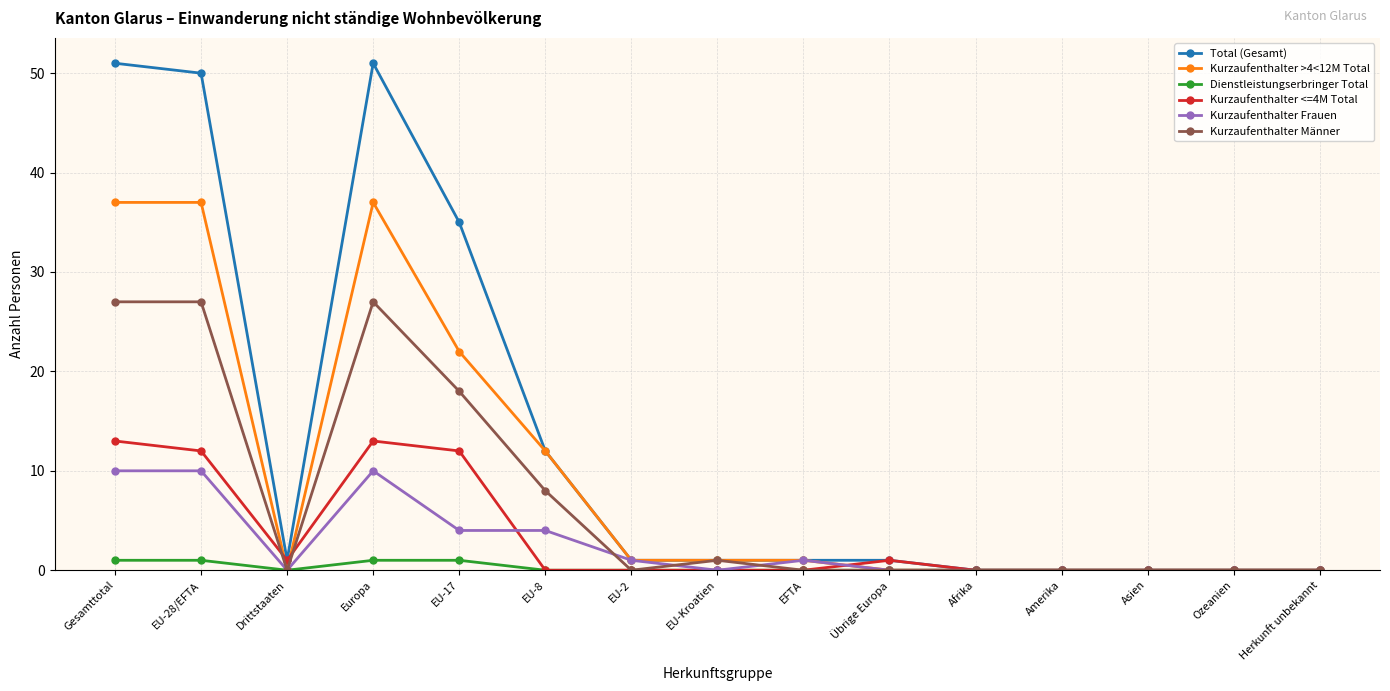

What are all the series names shown in the legend?

Total (Gesamt), Kurzaufenthalter >4<12M Total, Dienstleistungserbringer Total, Kurzaufenthalter <=4M Total, Kurzaufenthalter Frauen, Kurzaufenthalter Männer